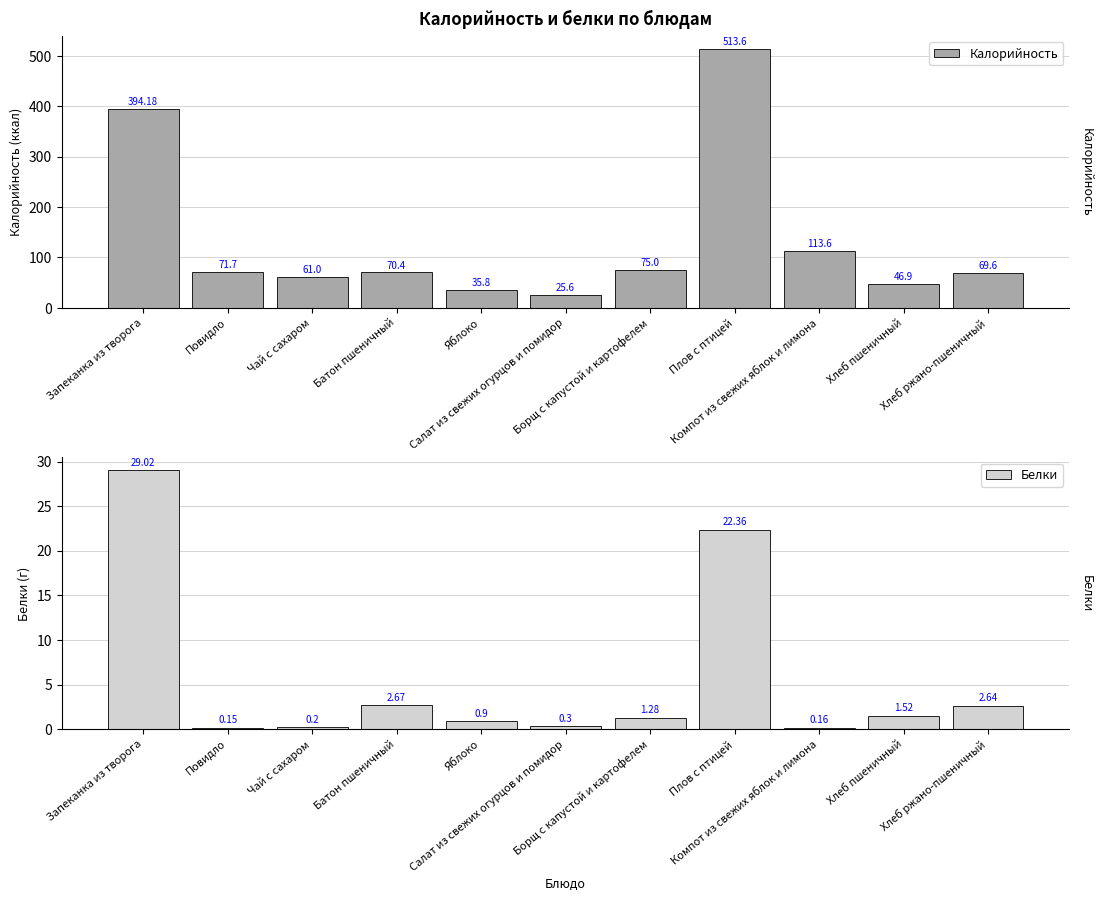

Reading right to left, list all the values displayed in this chart.

Калорийность: 69.6	46.9	113.6	513.6	75.0	25.6	35.8	70.4	61.0	71.7	394.2
Белки: 2.6	1.5	0.2	22.4	1.3	0.3	0.9	2.7	0.2	0.1	29.0